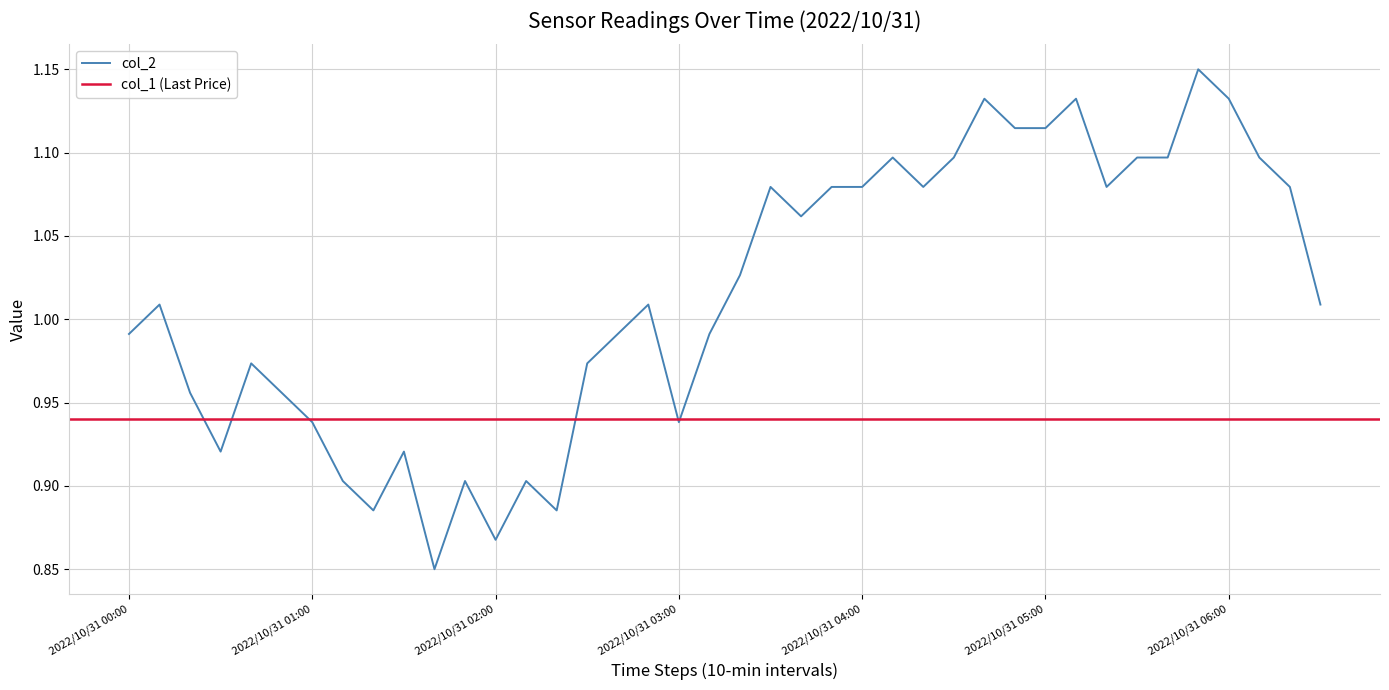

Reading right to left, what are all the values shown in this chart?

2022/10/31 06:30=1.0	2022/10/31 06:20=1.1	2022/10/31 06:10=1.1	2022/10/31 06:00=1.1	2022/10/31 05:50=1.1	2022/10/31 05:40=1.1	2022/10/31 05:30=1.1	2022/10/31 05:20=1.1	2022/10/31 05:10=1.1	2022/10/31 05:00=1.1	2022/10/31 04:50=1.1	2022/10/31 04:40=1.1	2022/10/31 04:30=1.1	2022/10/31 04:20=1.1	2022/10/31 04:10=1.1	2022/10/31 04:00=1.1	2022/10/31 03:50=1.1	2022/10/31 03:40=1.1	2022/10/31 03:30=1.1	2022/10/31 03:20=1.0	2022/10/31 03:10=1.0	2022/10/31 03:00=0.9	2022/10/31 02:50=1.0	2022/10/31 02:40=1.0	2022/10/31 02:30=1.0	2022/10/31 02:20=0.9	2022/10/31 02:10=0.9	2022/10/31 02:00=0.9	2022/10/31 01:50=0.9	2022/10/31 01:40=0.8	2022/10/31 01:30=0.9	2022/10/31 01:20=0.9	2022/10/31 01:10=0.9	2022/10/31 01:00=0.9	2022/10/31 00:50=1.0	2022/10/31 00:40=1.0	2022/10/31 00:30=0.9	2022/10/31 00:20=1.0	2022/10/31 00:10=1.0	2022/10/31 00:00=1.0